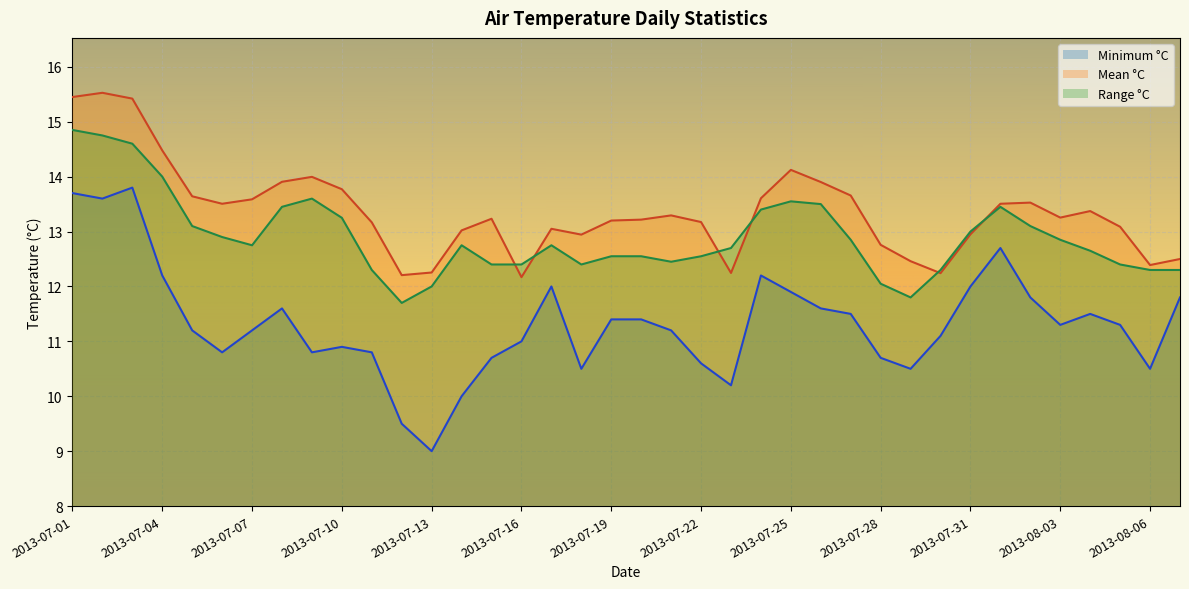

How many times do Range °C and Mean °C cross each other?

6